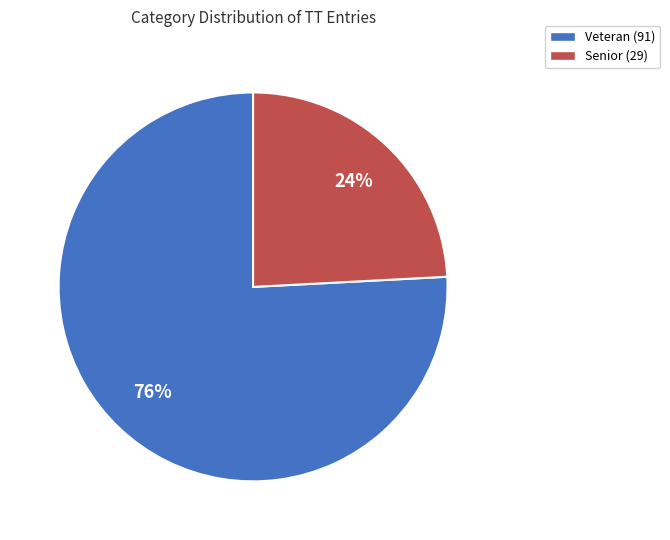

Which slice represents more than half of the pie?

Veteran